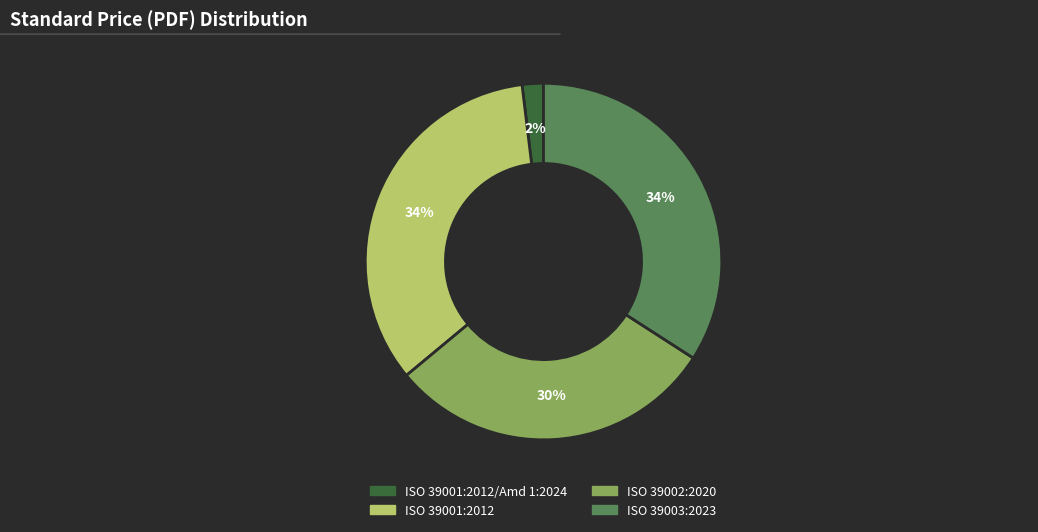

Does any single category account for the majority?

No